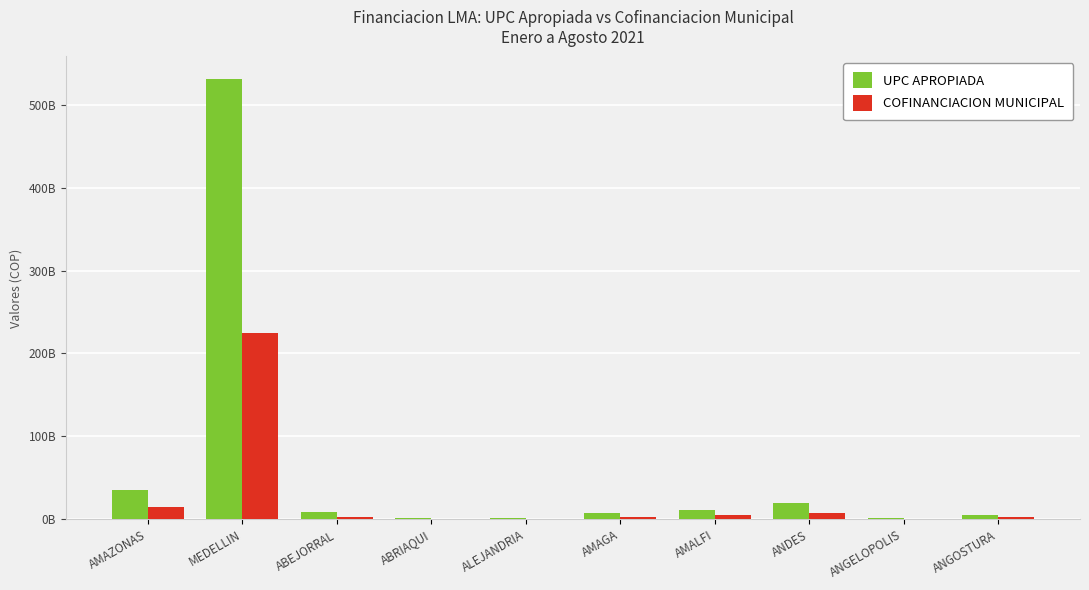

What is the value of the COFINANCIACION MUNICIPAL bar at the 8th from the left?

7962210648.0